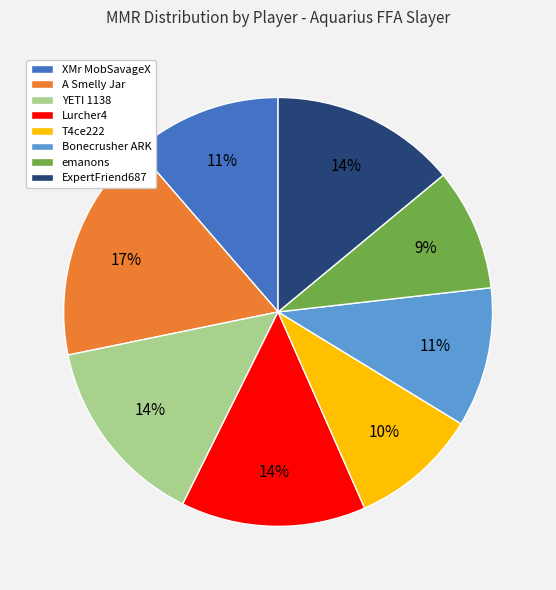

What is the ratio of the value at T4ce222 to the value at A Smelly Jar?

0.6